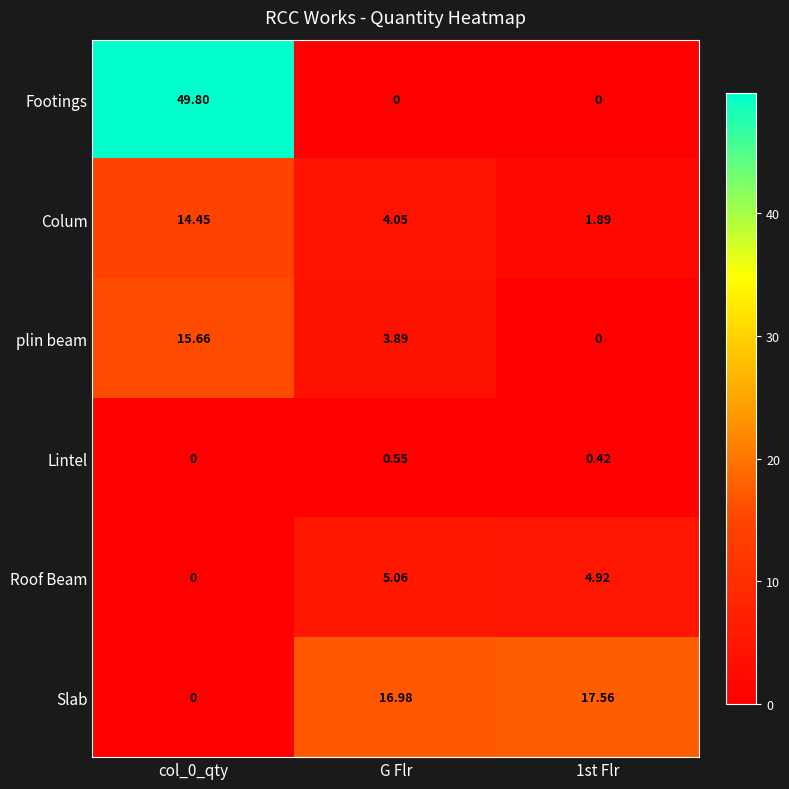

Which series has the largest total across all categories?

Footings